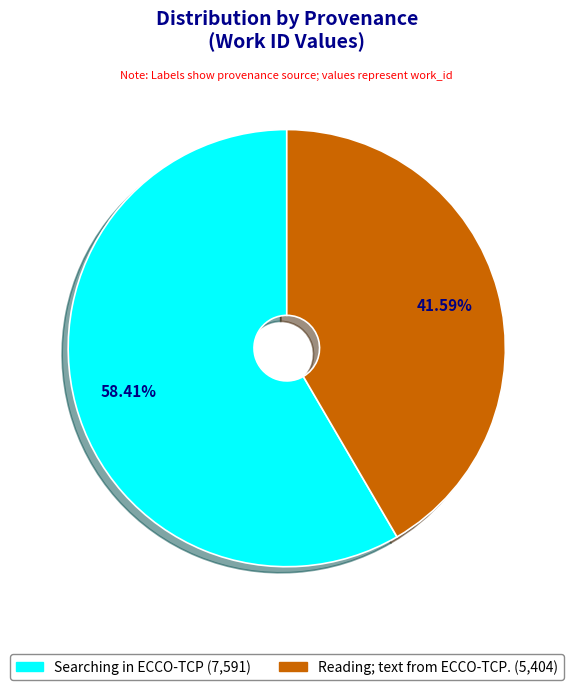

What is the smallest slice in the pie chart?

Reading; text from ECCO-TCP.